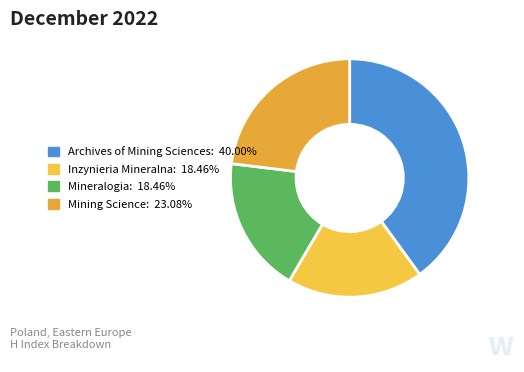

Does Archives of Mining Sciences account for over 50% of the chart?

No